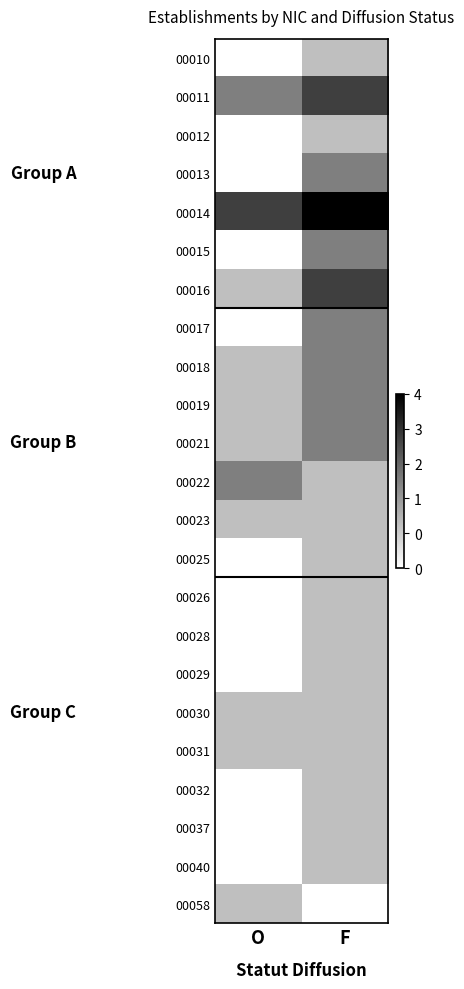

What is the difference between the highest and lowest values at F?

4